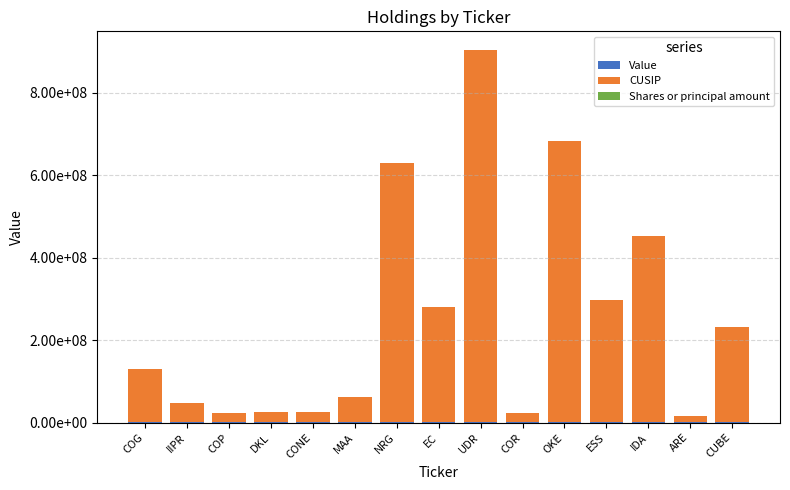

Are the bars horizontal?

No